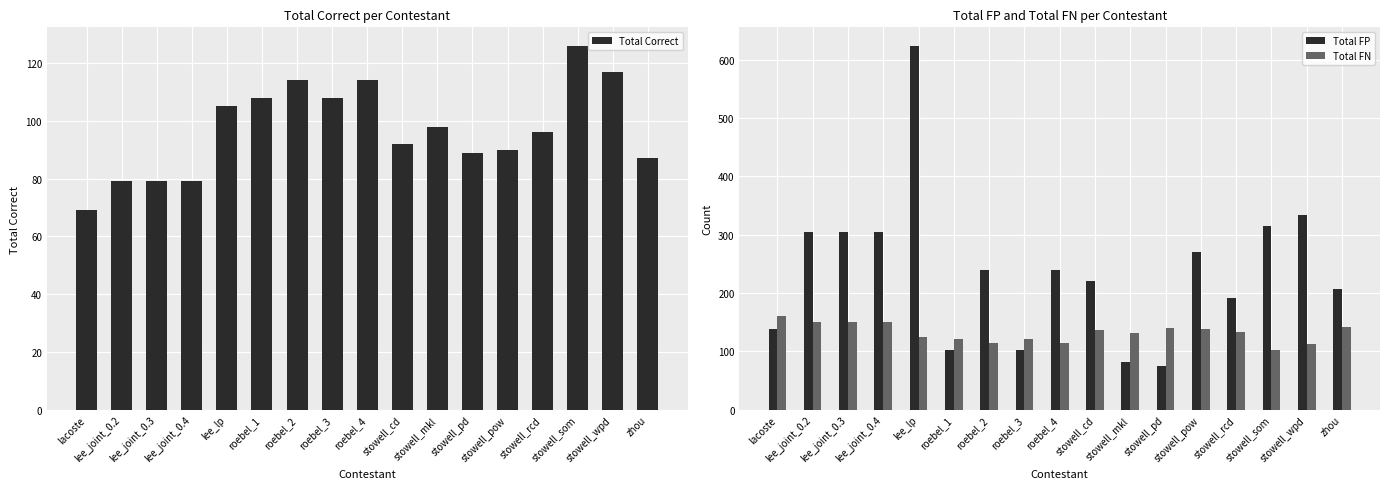

What is the label of the 8th bar from the right?

stowell_cd